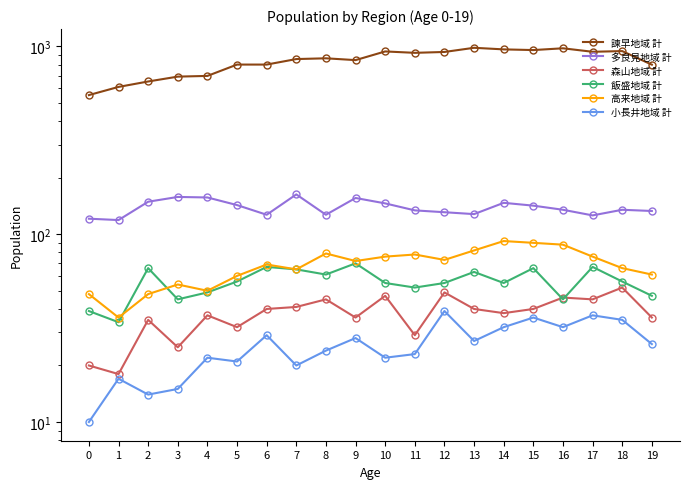

Reading left to right, transcribe all the data shown in this chart.

諫早地域 計: 551	609	651	691	697	801	801	857	865	846	941	925	935	984	965	957	978	937	945	800
多良見地域 計: 121	119	149	158	157	143	127	163	127	156	146	134	131	128	147	142	135	126	135	133
森山地域 計: 20	18	35	25	37	32	40	41	45	36	47	29	49	40	38	40	46	45	52	36
飯盛地域 計: 39	34	66	45	49	56	67	65	61	70	55	52	55	63	55	66	45	67	56	47
高来地域 計: 48	36	48	54	50	60	69	65	79	72	76	78	73	82	92	90	88	76	66	61
小長井地域 計: 10	17	14	15	22	21	29	20	24	28	22	23	39	27	32	36	32	37	35	26